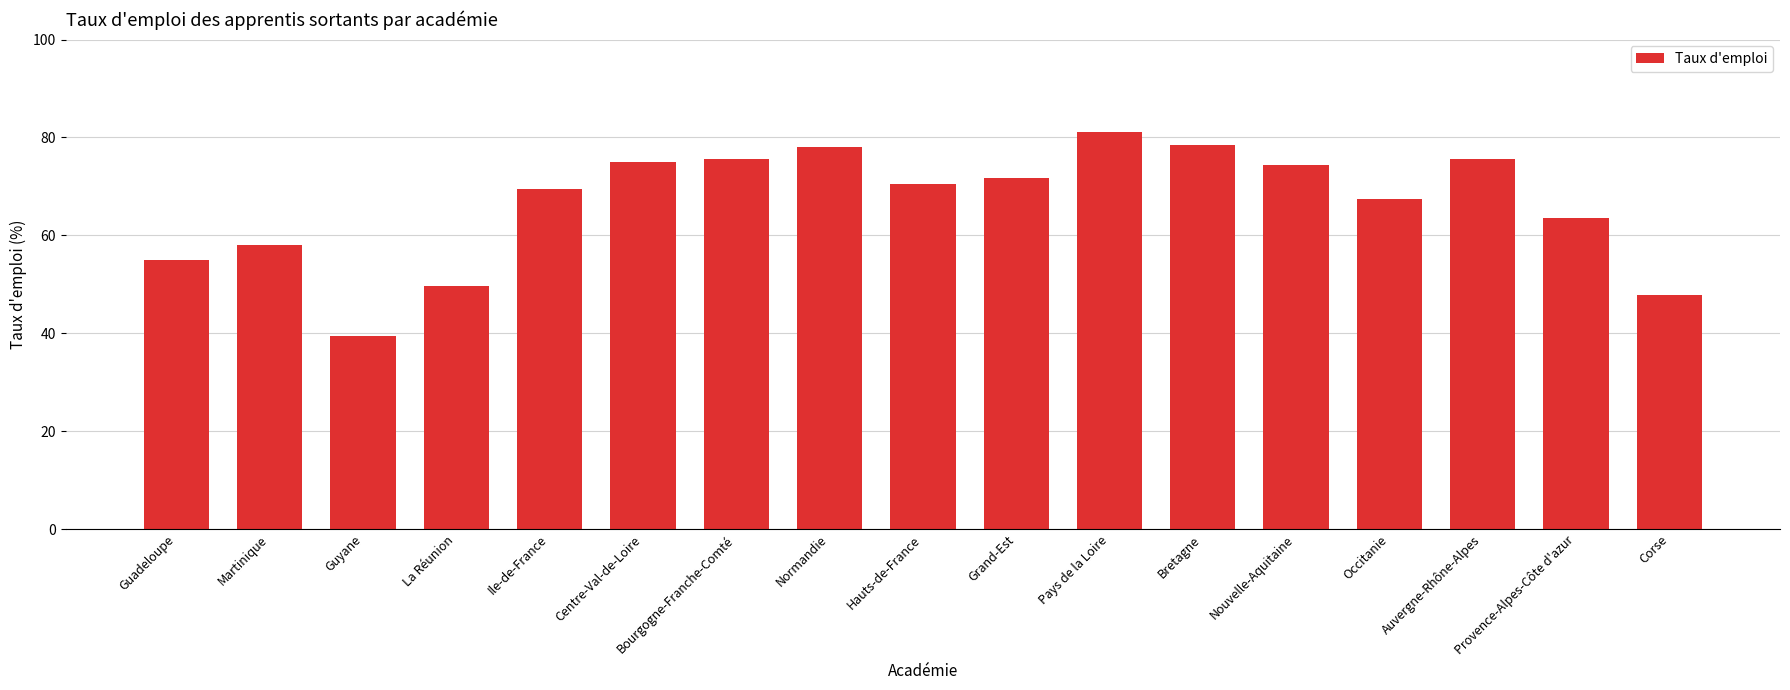

What is the difference between the values at Auvergne-Rhône-Alpes and Guadeloupe?

20.5